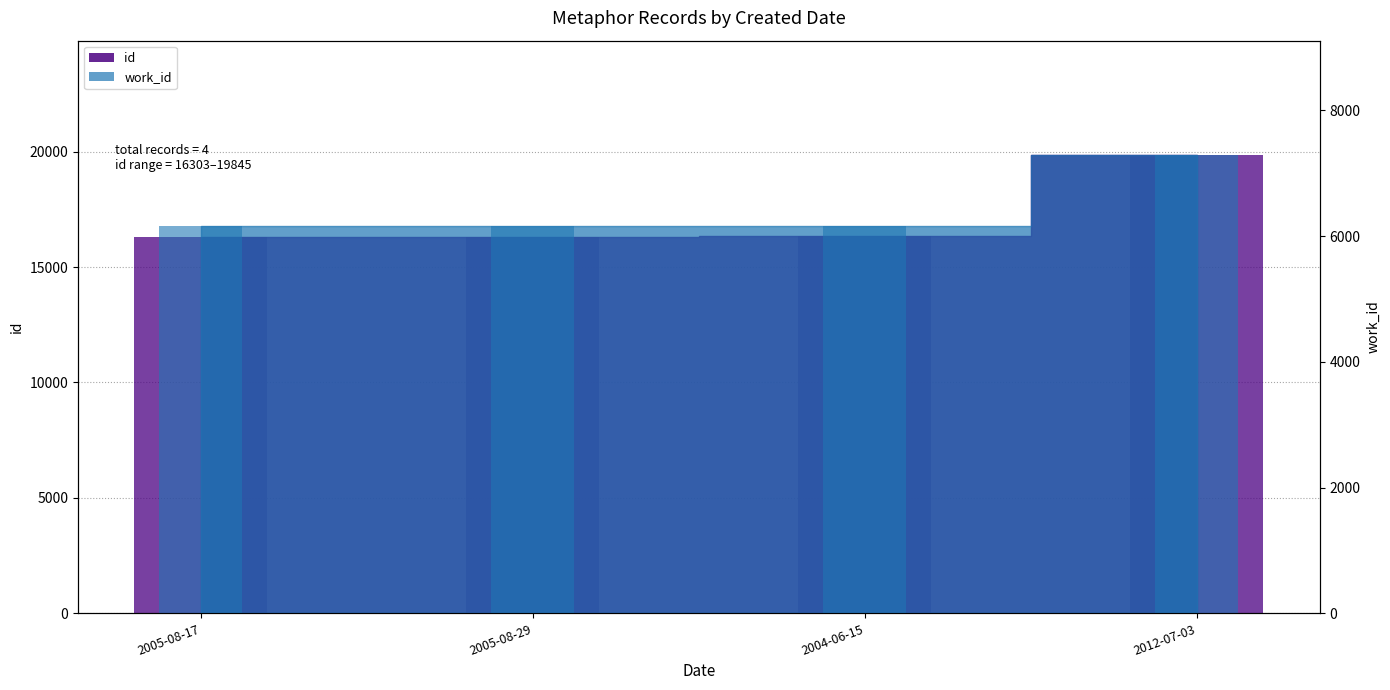

How many bars are there in each group?

2